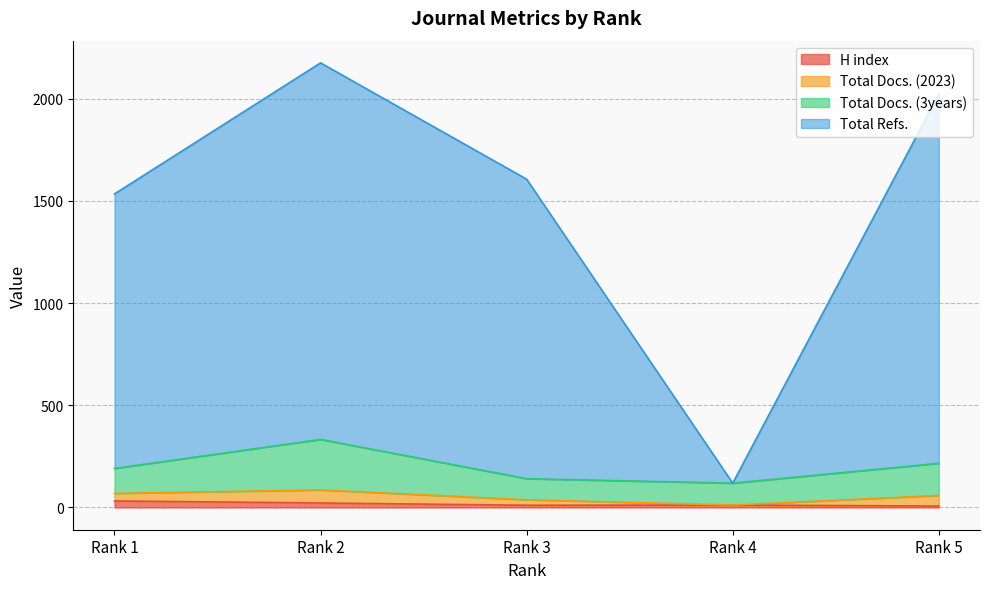

True or false: H index and Total Refs. intersect in this chart.

False